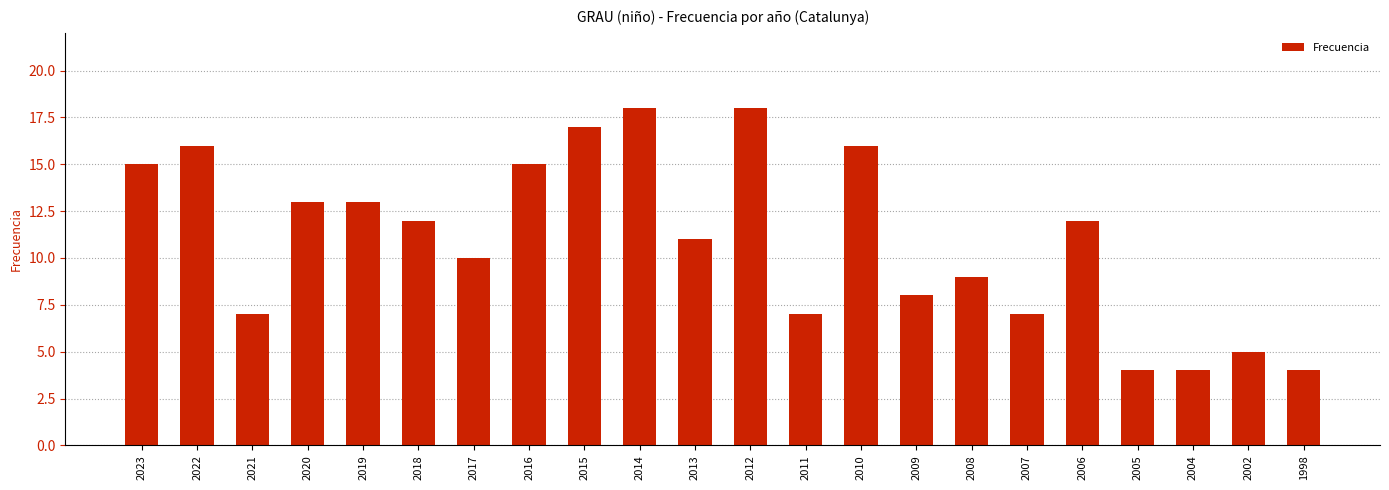

Are the bars grouped side by side (vs. stacked)?

No